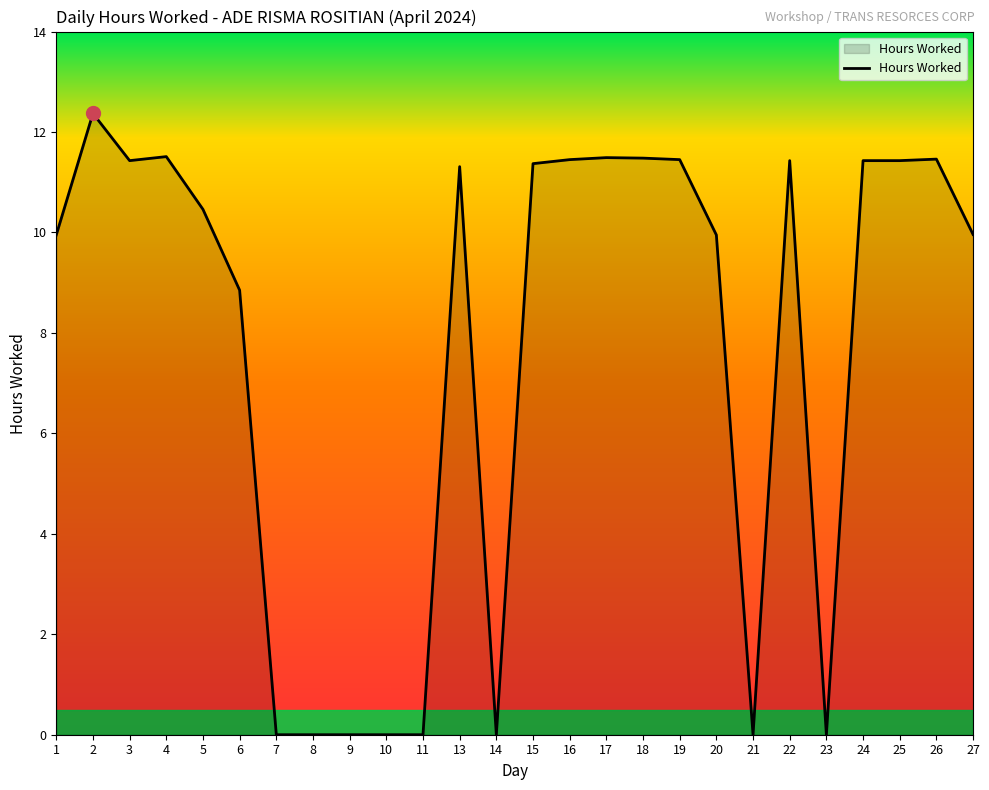

The value at 23 is 0.0. True or false?

True